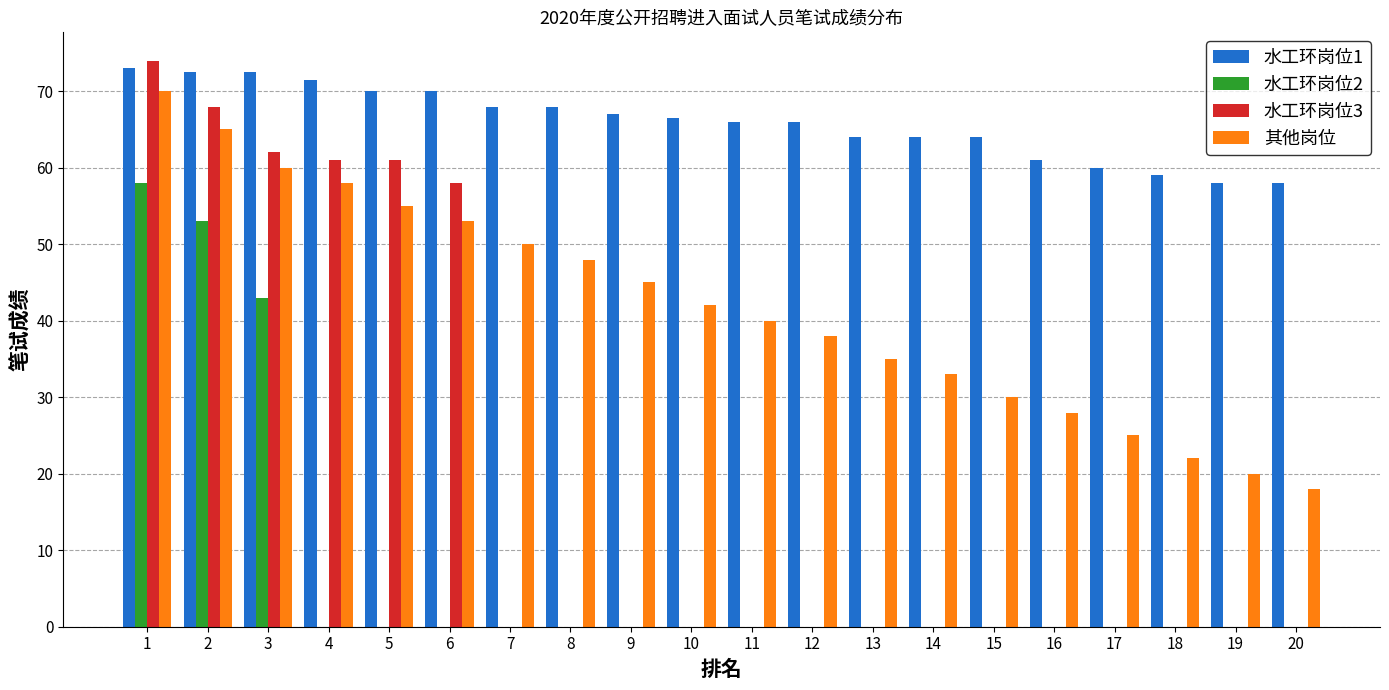

Is the value of 水工环岗位2 at 20 greater than the value of 水工环岗位3 at 2?

No